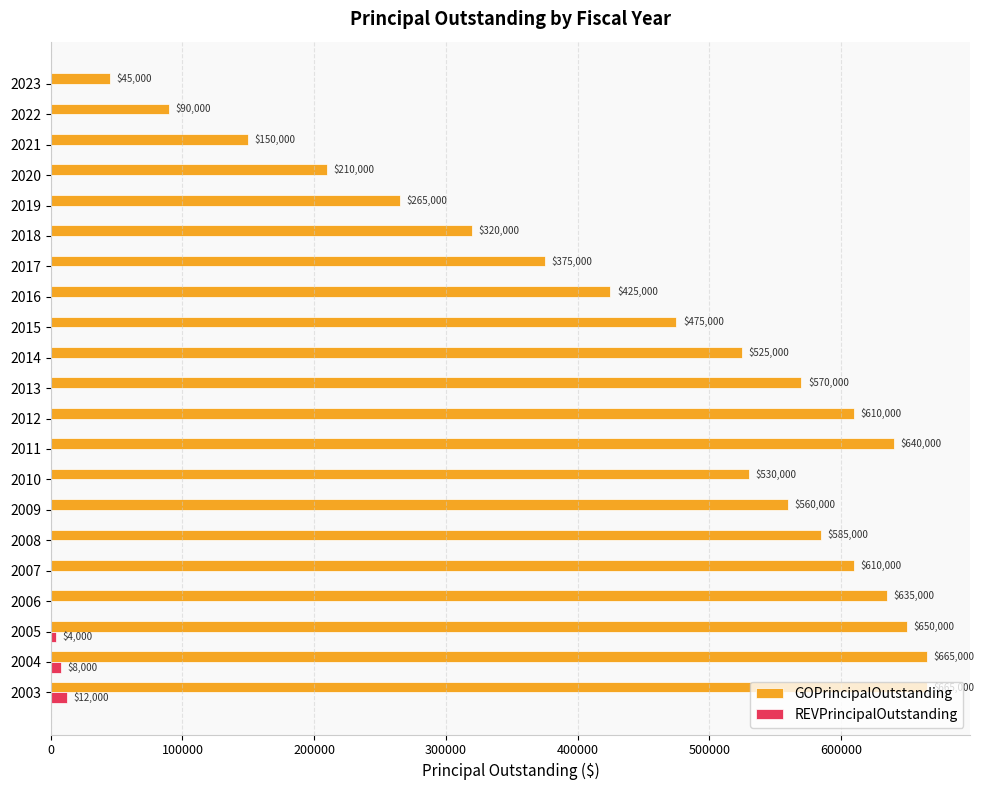

What is the average value of the REVPrincipalOutstanding series?

1143